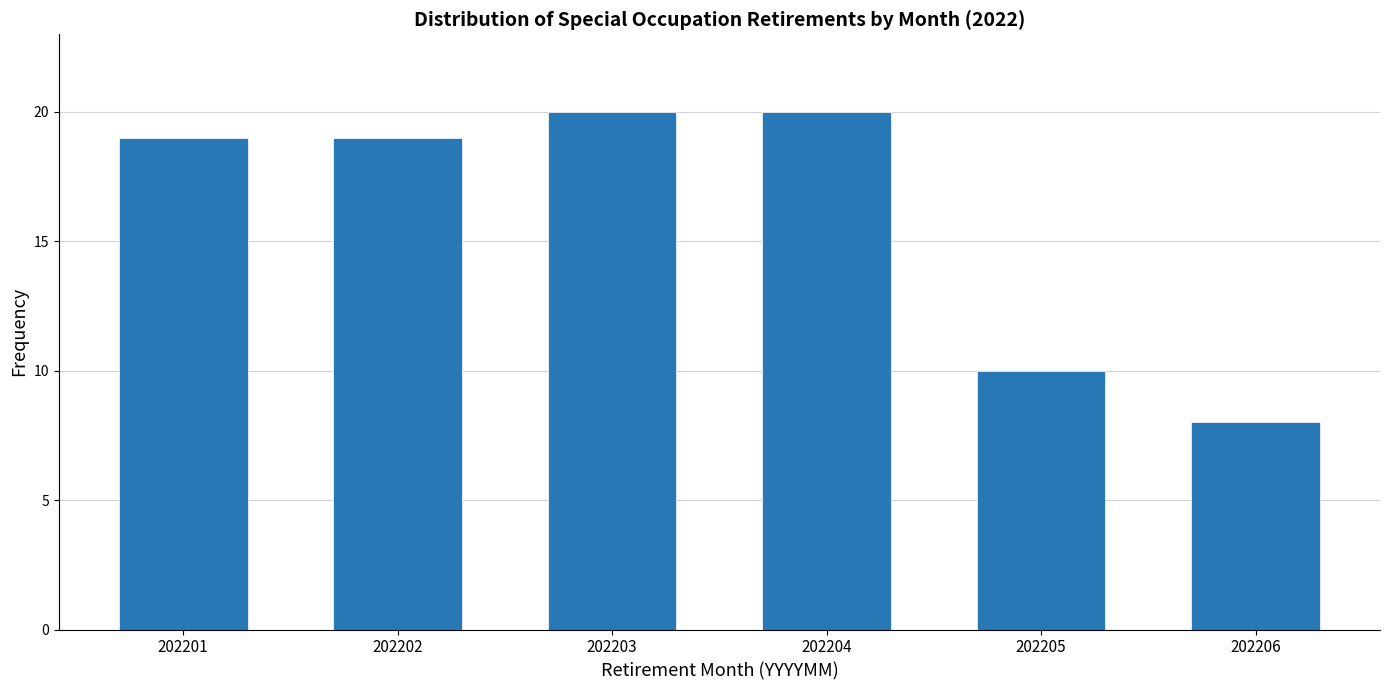

Reading right to left, transcribe all the data shown in this chart.

8	10	20	20	19	19